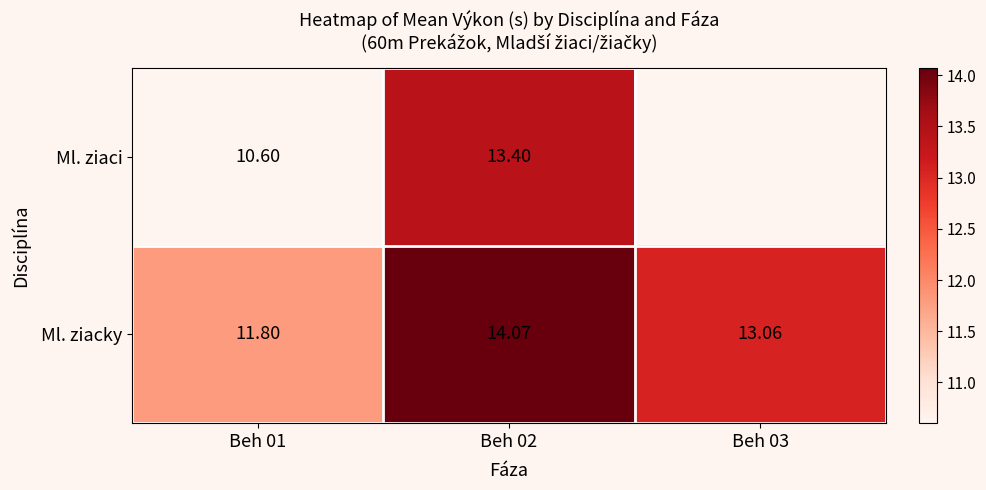

Between Beh 01 and Beh 02, which series saw the biggest shift?

Ml. ziaci